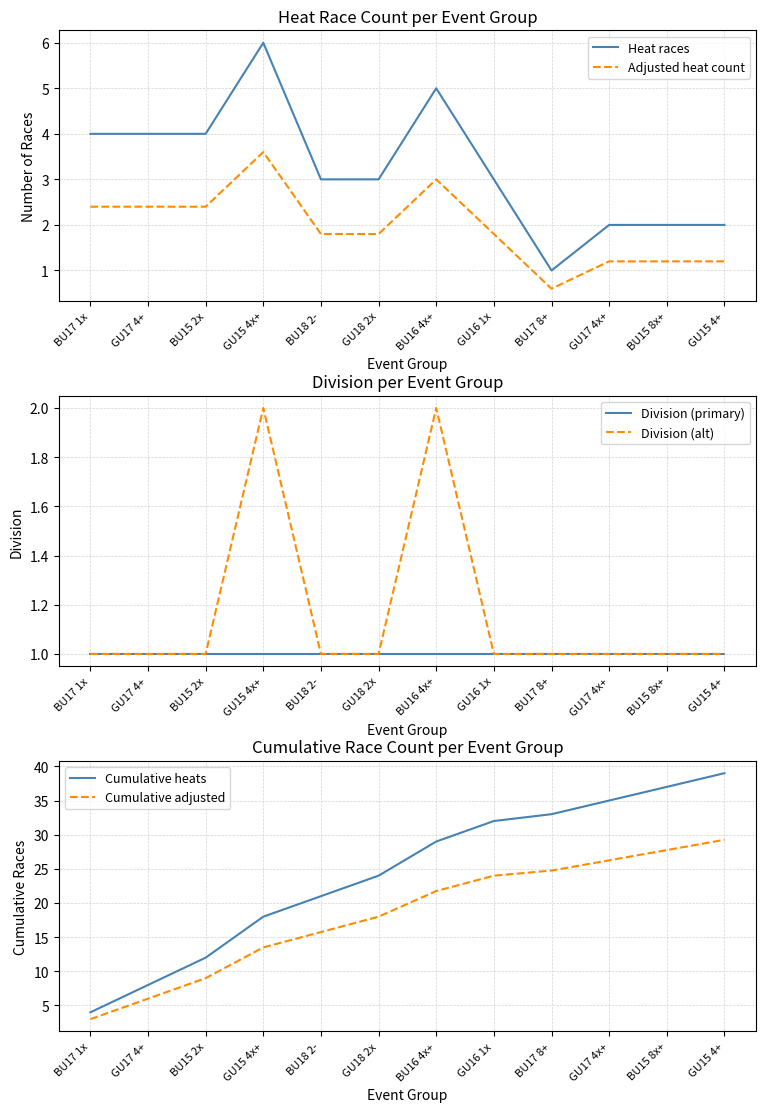

True or false: Cumulative adjusted has more than 1 interior local peaks.

False